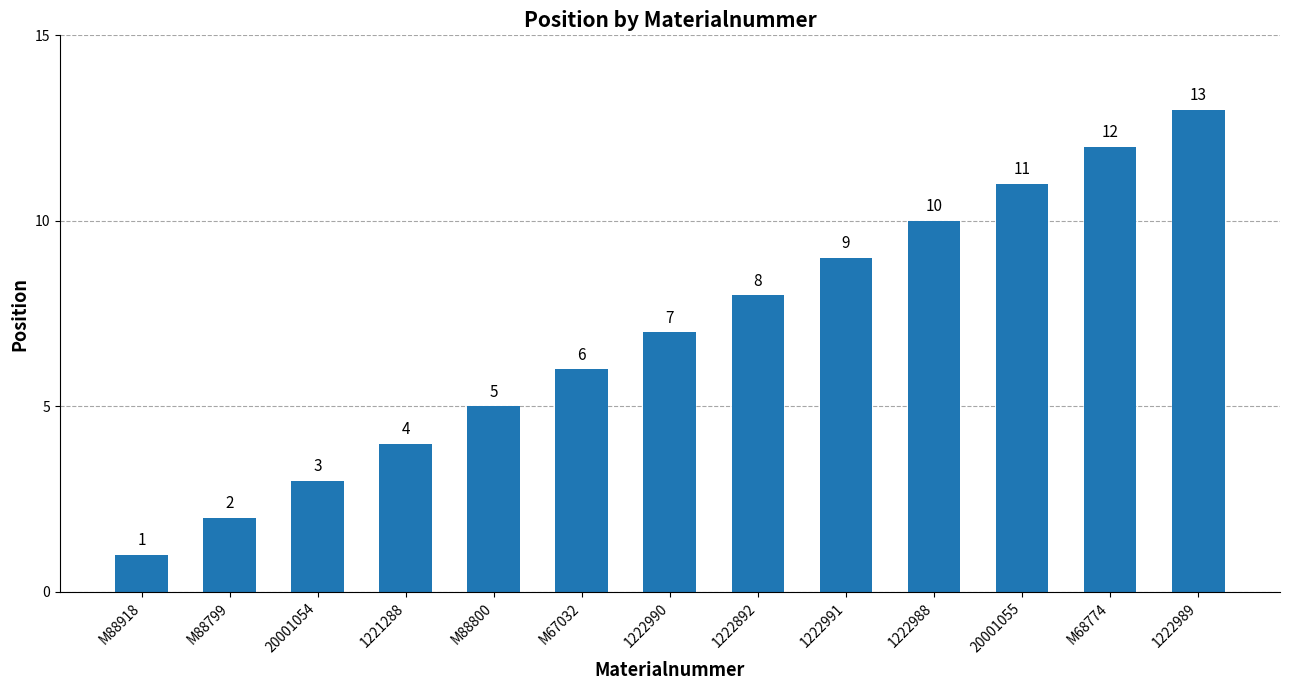

What is the label of the 9th bar from the left?

1222991